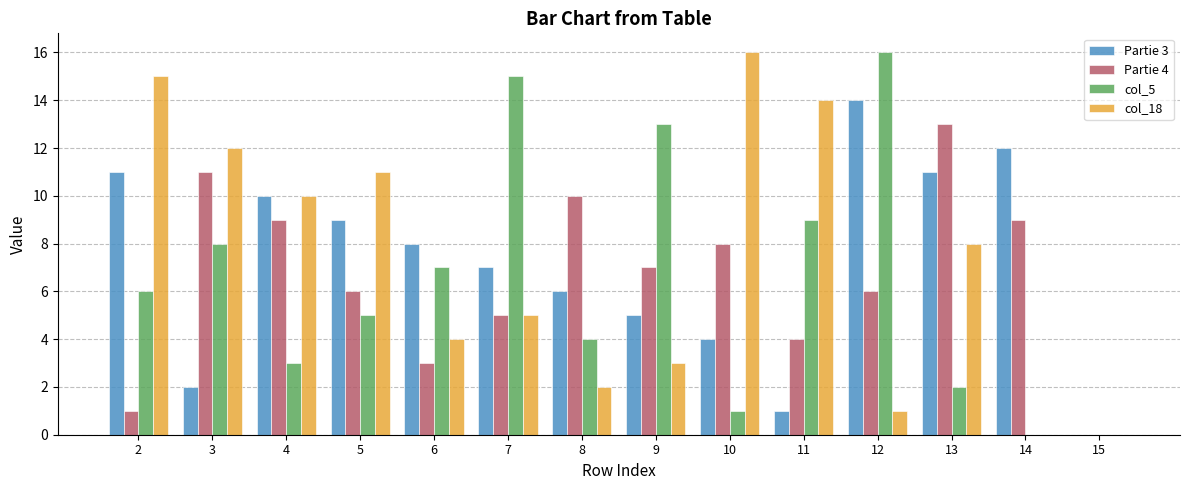

Is the value of col_18 at 2 greater than the value of Partie 3 at 11?

Yes